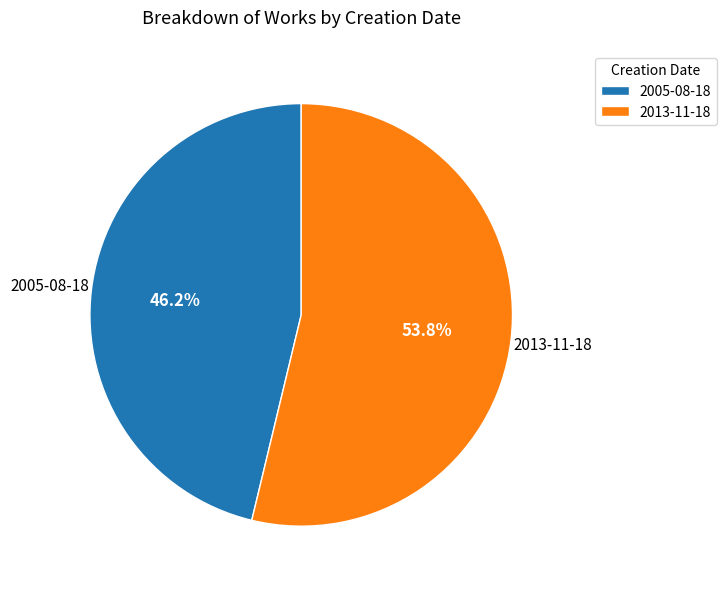

To the nearest percent, what portion does 2005-08-18 represent?

46%